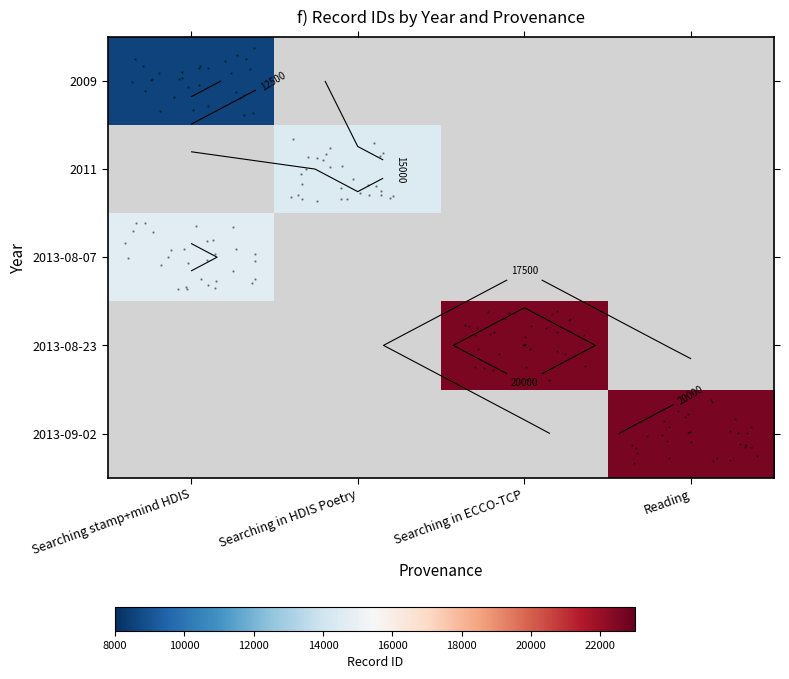

Which category has the lowest value across all series?

Searching stamp+mind HDIS